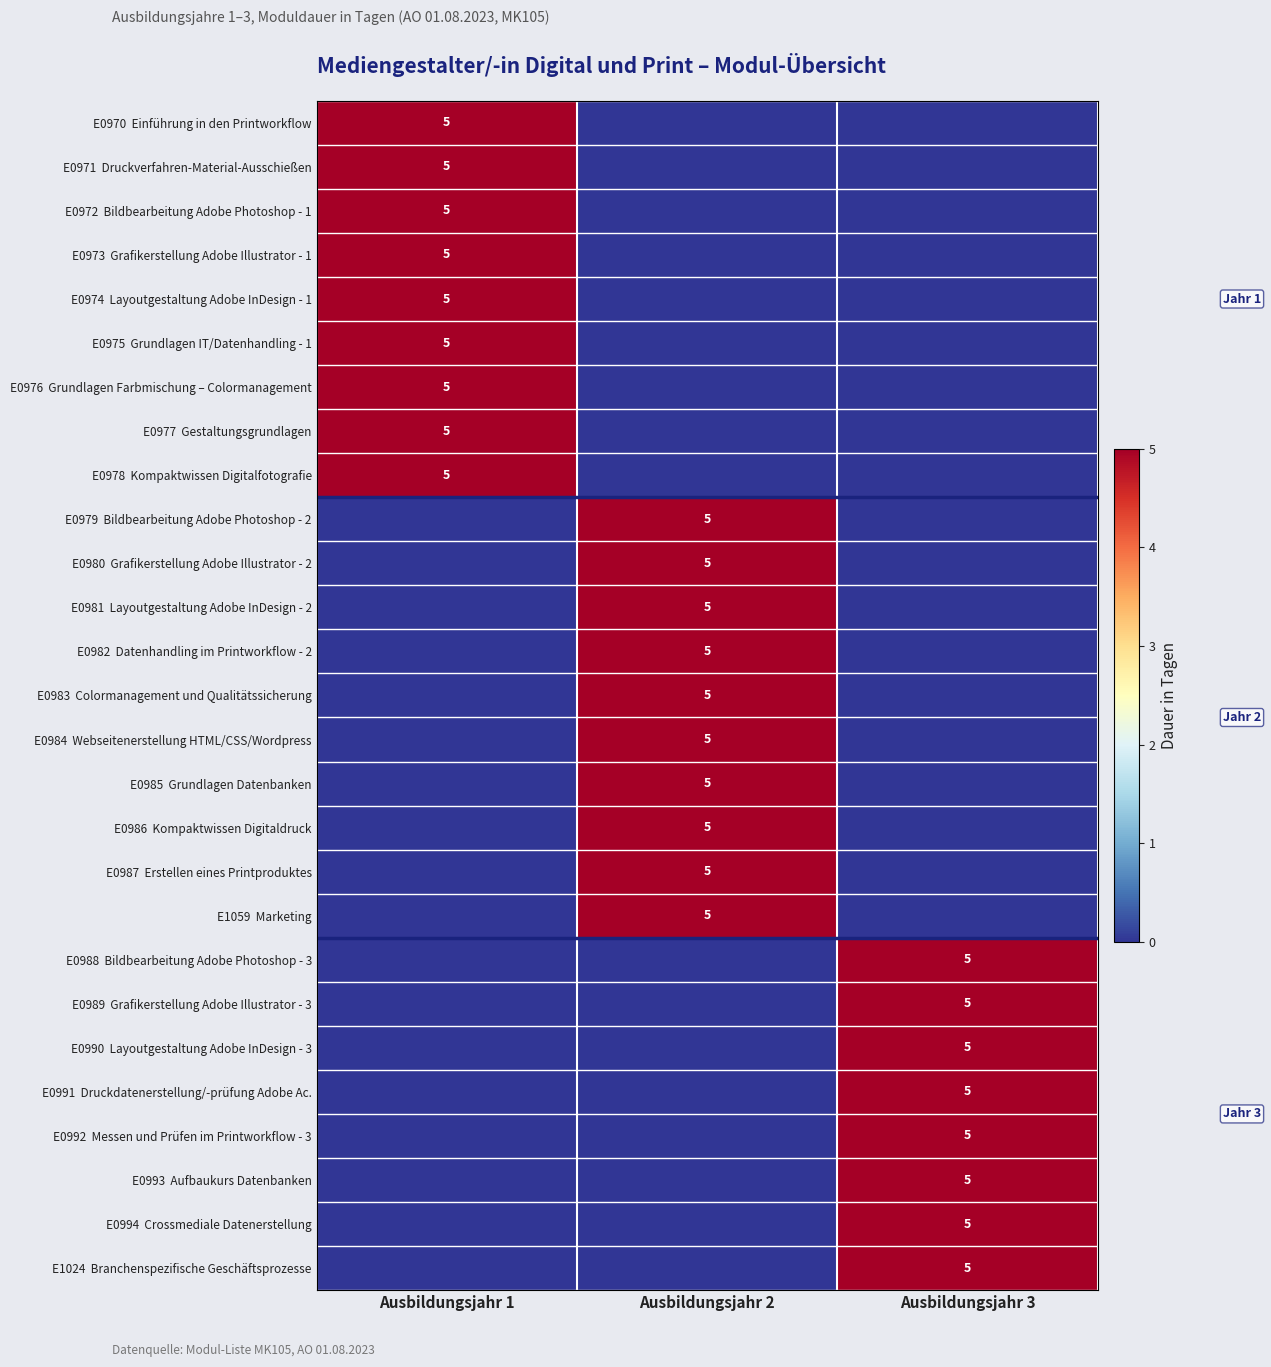

At Ausbildungsjahr 3, list the series in order from largest to smallest.

E0988 Bildbearbeitung Adobe Photoshop - 3, E0989 Grafikerstellung Adobe Illustrator - 3, E0990 Layoutgestaltung Adobe InDesign - 3, E0991 Druckdatenerstellung/-prüfung Adobe Ac., E0992 Messen und Prüfen im Printworkflow - 3, E0993 Aufbaukurs Datenbanken, E0994 Crossmediale Datenerstellung, E1024 Branchenspezifische Geschäftsprozesse, E0970 Einführung in den Printworkflow, E0971 Druckverfahren-Material-Ausschießen, E0972 Bildbearbeitung Adobe Photoshop - 1, E0973 Grafikerstellung Adobe Illustrator - 1, E0974 Layoutgestaltung Adobe InDesign - 1, E0975 Grundlagen IT/Datenhandling - 1, E0976 Grundlagen Farbmischung – Colormanagement, E0977 Gestaltungsgrundlagen, E0978 Kompaktwissen Digitalfotografie, E0979 Bildbearbeitung Adobe Photoshop - 2, E0980 Grafikerstellung Adobe Illustrator - 2, E0981 Layoutgestaltung Adobe InDesign - 2, E0982 Datenhandling im Printworkflow - 2, E0983 Colormanagement und Qualitätssicherung, E0984 Webseitenerstellung HTML/CSS/Wordpress, E0985 Grundlagen Datenbanken, E0986 Kompaktwissen Digitaldruck, E0987 Erstellen eines Printproduktes, E1059 Marketing